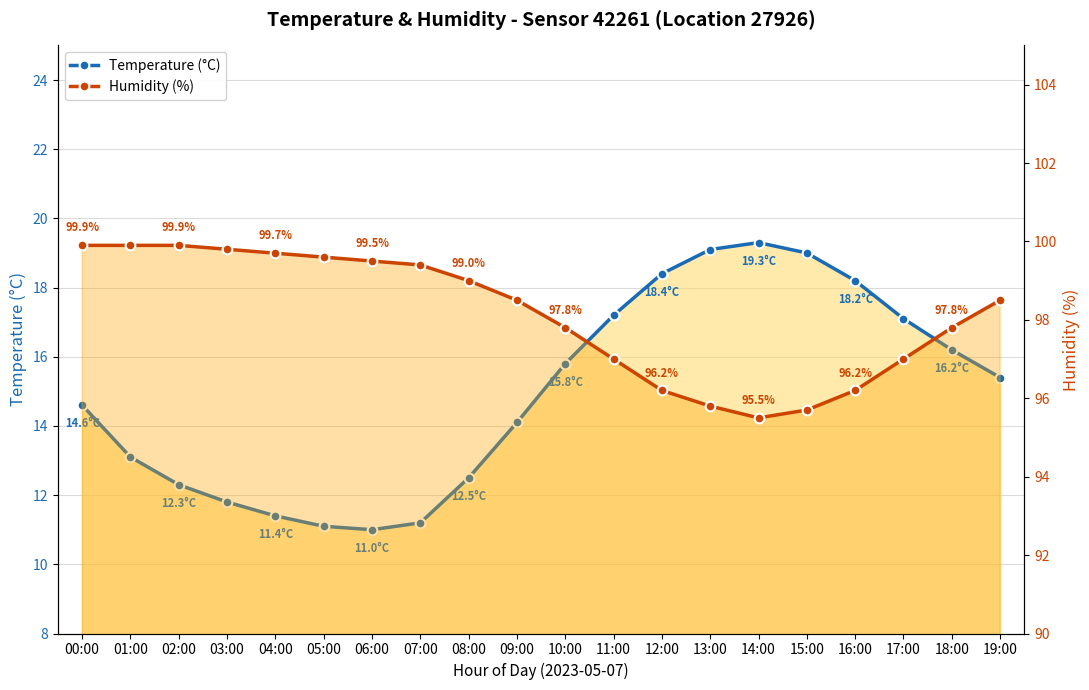

True or false: Humidity (%) and Temperature (°C) cross at least once.

False